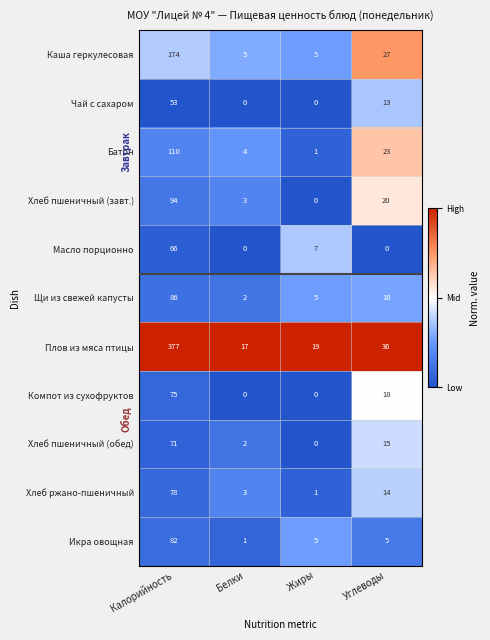

Rank the series by their maximum value, from lowest to highest.

Чай с сахаром, Масло порционно, Хлеб пшеничный (обед), Компот из сухофруктов, Хлеб ржано-пшеничный, Икра овощная, Щи из свежей капусты, Хлеб пшеничный (завт.), Батон, Каша геркулесовая, Плов из мяса птицы